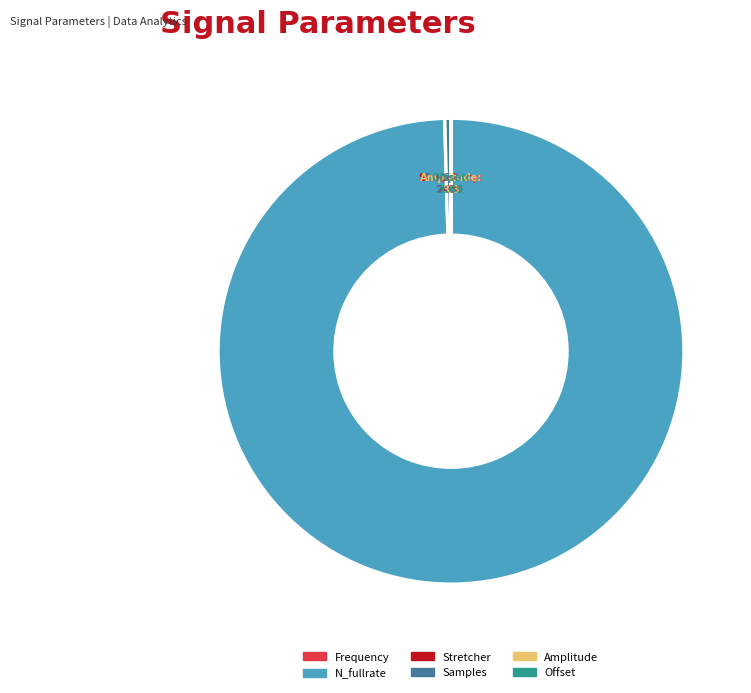

Does any single category account for the majority?

Yes